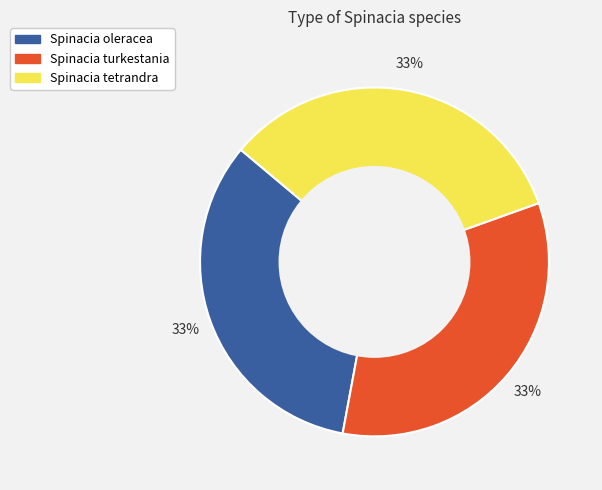

What percentage is the Spinacia turkestania slice, to the nearest percent?

33%